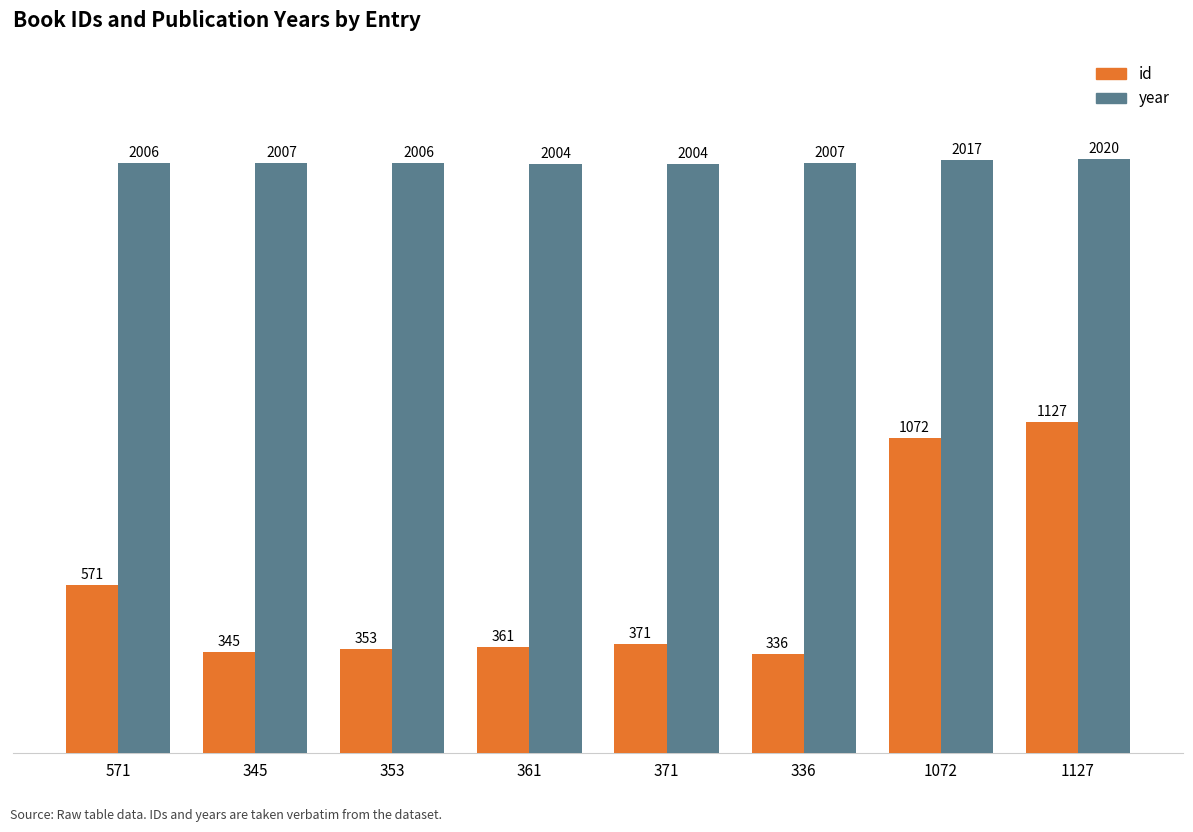

What is the difference between the maximum and second lowest values in the year series?

16